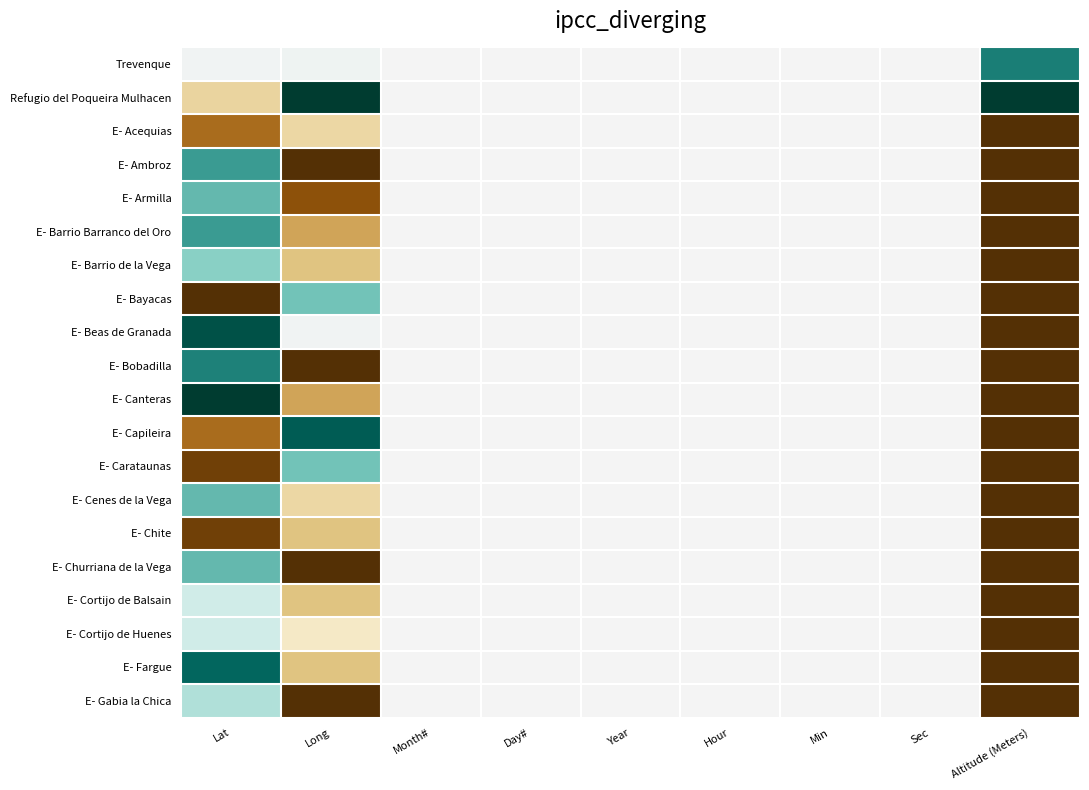

Reading left to right, what are all the values shown in this chart?

Trevenque: Lat=0.5	Long=0.5	Month#=0.5	Day#=0.5	Year=0.5	Hour=0.5	Min=0.5	Sec=0.5	Altitude (Meters)=0.8
Refugio del Poqueira Mulhacen: Lat=0.3	Long=1.0	Month#=0.5	Day#=0.5	Year=0.5	Hour=0.5	Min=0.5	Sec=0.5	Altitude (Meters)=1.0
E- Acequias: Lat=0.2	Long=0.4	Month#=0.5	Day#=0.5	Year=0.5	Hour=0.5	Min=0.5	Sec=0.5	Altitude (Meters)=0.0
E- Ambroz: Lat=0.8	Long=0.0	Month#=0.5	Day#=0.5	Year=0.5	Hour=0.5	Min=0.5	Sec=0.5	Altitude (Meters)=0.0
E- Armilla: Lat=0.7	Long=0.1	Month#=0.5	Day#=0.5	Year=0.5	Hour=0.5	Min=0.5	Sec=0.5	Altitude (Meters)=0.0
E- Barrio Barranco del Oro: Lat=0.8	Long=0.3	Month#=0.5	Day#=0.5	Year=0.5	Hour=0.5	Min=0.5	Sec=0.5	Altitude (Meters)=0.0
E- Barrio de la Vega: Lat=0.7	Long=0.3	Month#=0.5	Day#=0.5	Year=0.5	Hour=0.5	Min=0.5	Sec=0.5	Altitude (Meters)=0.0
E- Bayacas: Lat=0.0	Long=0.7	Month#=0.5	Day#=0.5	Year=0.5	Hour=0.5	Min=0.5	Sec=0.5	Altitude (Meters)=0.0
E- Beas de Granada: Lat=0.9	Long=0.5	Month#=0.5	Day#=0.5	Year=0.5	Hour=0.5	Min=0.5	Sec=0.5	Altitude (Meters)=0.0
E- Bobadilla: Lat=0.8	Long=0.0	Month#=0.5	Day#=0.5	Year=0.5	Hour=0.5	Min=0.5	Sec=0.5	Altitude (Meters)=0.0
E- Canteras: Lat=1.0	Long=0.3	Month#=0.5	Day#=0.5	Year=0.5	Hour=0.5	Min=0.5	Sec=0.5	Altitude (Meters)=0.0
E- Capileira: Lat=0.2	Long=0.9	Month#=0.5	Day#=0.5	Year=0.5	Hour=0.5	Min=0.5	Sec=0.5	Altitude (Meters)=0.0
E- Carataunas: Lat=0.1	Long=0.7	Month#=0.5	Day#=0.5	Year=0.5	Hour=0.5	Min=0.5	Sec=0.5	Altitude (Meters)=0.0
E- Cenes de la Vega: Lat=0.7	Long=0.4	Month#=0.5	Day#=0.5	Year=0.5	Hour=0.5	Min=0.5	Sec=0.5	Altitude (Meters)=0.0
E- Chite: Lat=0.1	Long=0.3	Month#=0.5	Day#=0.5	Year=0.5	Hour=0.5	Min=0.5	Sec=0.5	Altitude (Meters)=0.0
E- Churriana de la Vega: Lat=0.7	Long=0.0	Month#=0.5	Day#=0.5	Year=0.5	Hour=0.5	Min=0.5	Sec=0.5	Altitude (Meters)=0.0
E- Cortijo de Balsain: Lat=0.6	Long=0.3	Month#=0.5	Day#=0.5	Year=0.5	Hour=0.5	Min=0.5	Sec=0.5	Altitude (Meters)=0.0
E- Cortijo de Huenes: Lat=0.6	Long=0.4	Month#=0.5	Day#=0.5	Year=0.5	Hour=0.5	Min=0.5	Sec=0.5	Altitude (Meters)=0.0
E- Fargue: Lat=0.9	Long=0.3	Month#=0.5	Day#=0.5	Year=0.5	Hour=0.5	Min=0.5	Sec=0.5	Altitude (Meters)=0.0
E- Gabia la Chica: Lat=0.6	Long=0.0	Month#=0.5	Day#=0.5	Year=0.5	Hour=0.5	Min=0.5	Sec=0.5	Altitude (Meters)=0.0